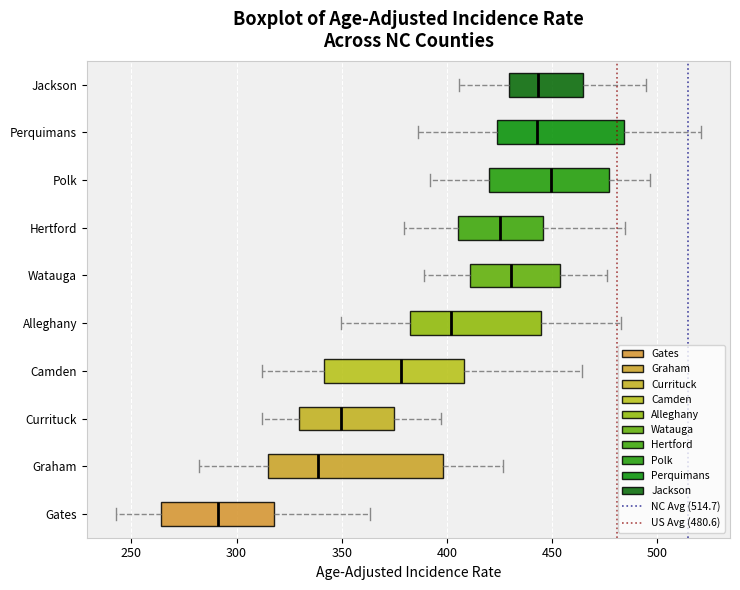

Comparing the boxes themselves (not the whiskers), which one is the widest?

Graham